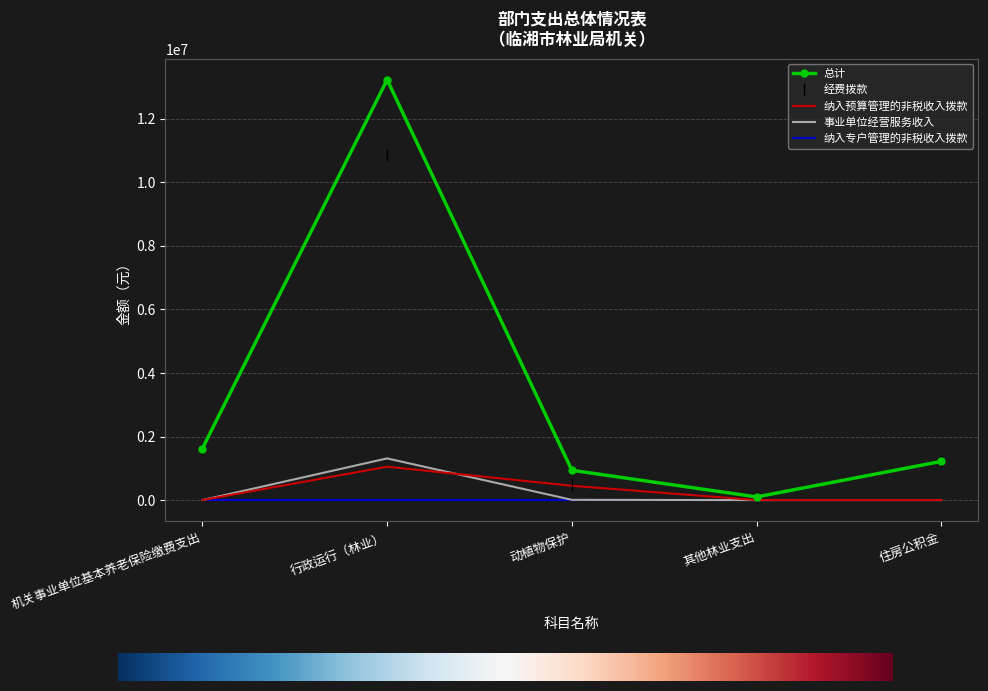

What is the sum of the 总计 values at 住房公积金 and 机关事业单位基本养老保险缴费支出?

2841569.6